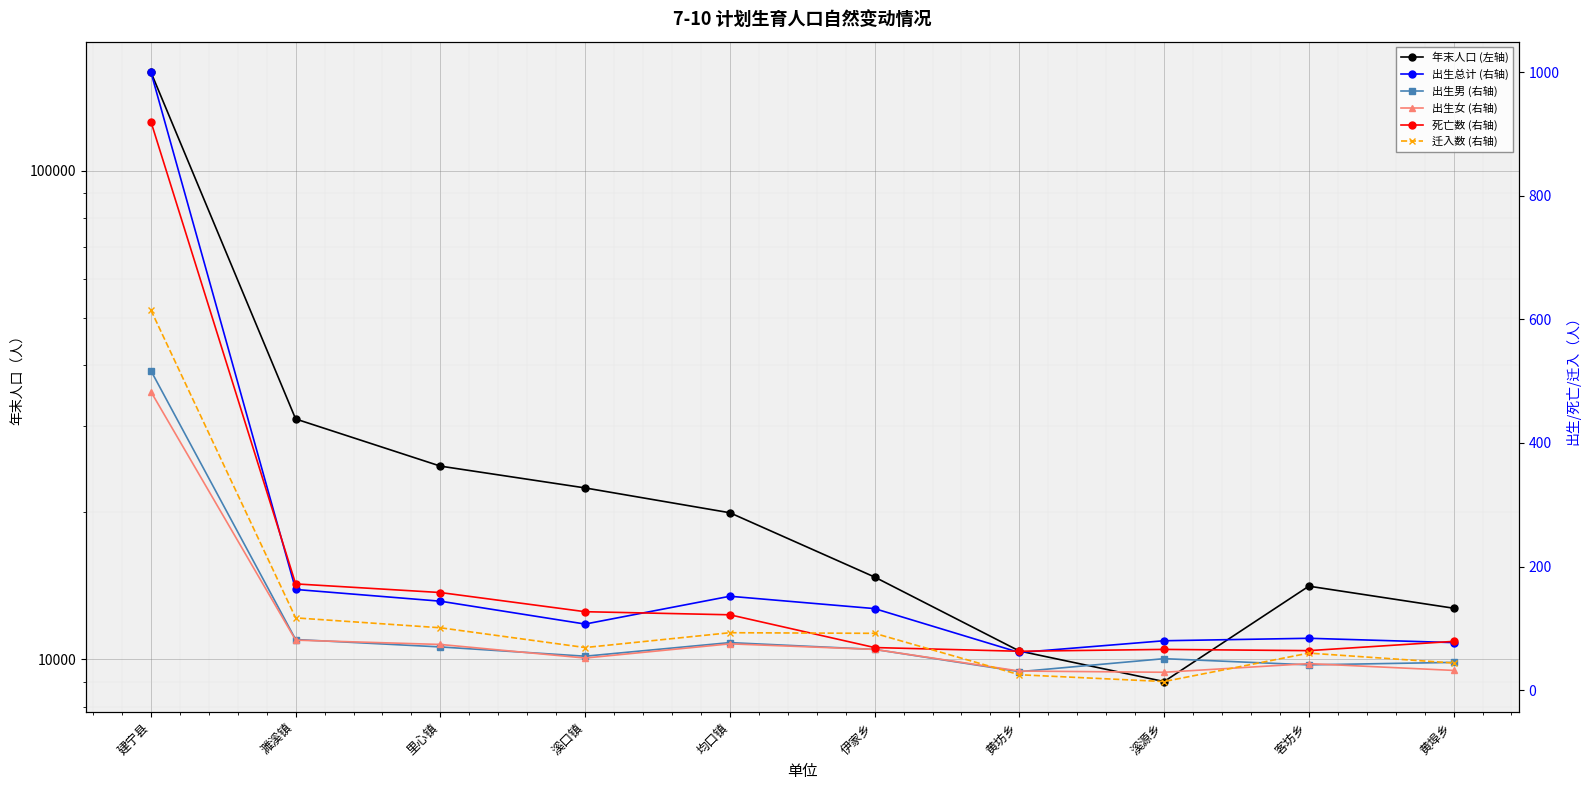

True or false: 出生总计 (右轴) and 出生女 (右轴) cross at least once.

False